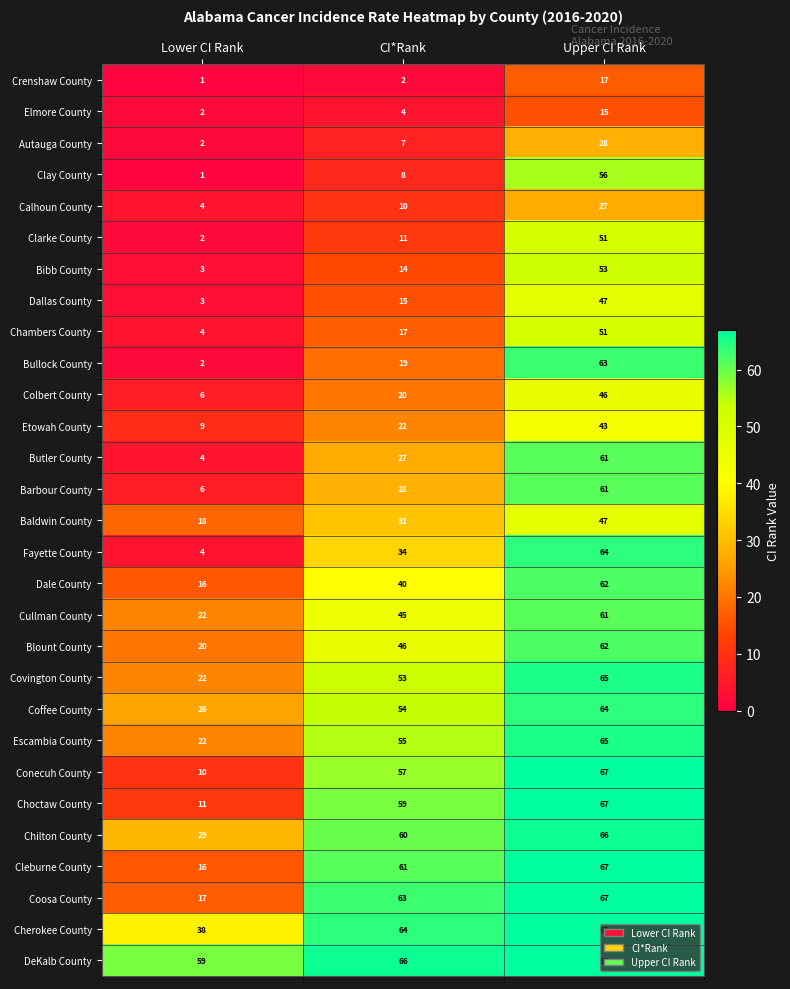

Where is Bibb County nearest to the value 28?

CI*Rank